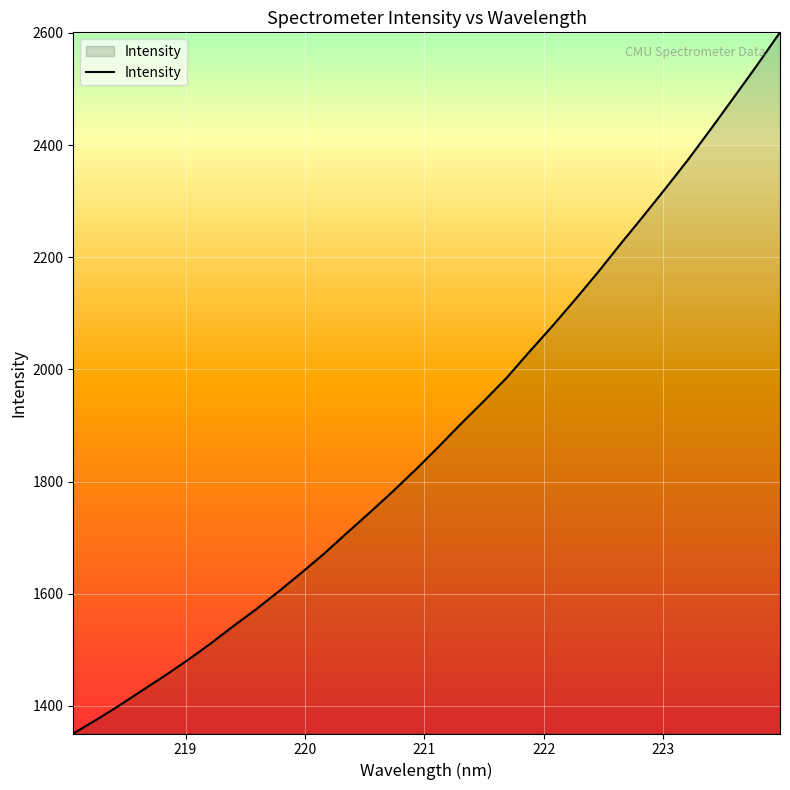

What is the greatest value displayed?

2601.1